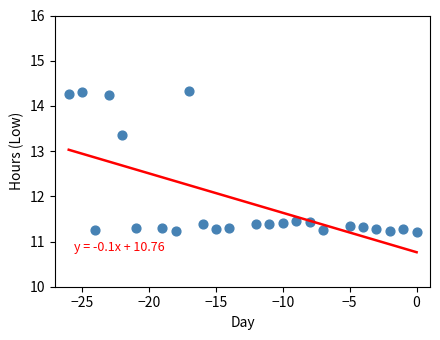

What is the range of Y values (max minus min)?

3.1